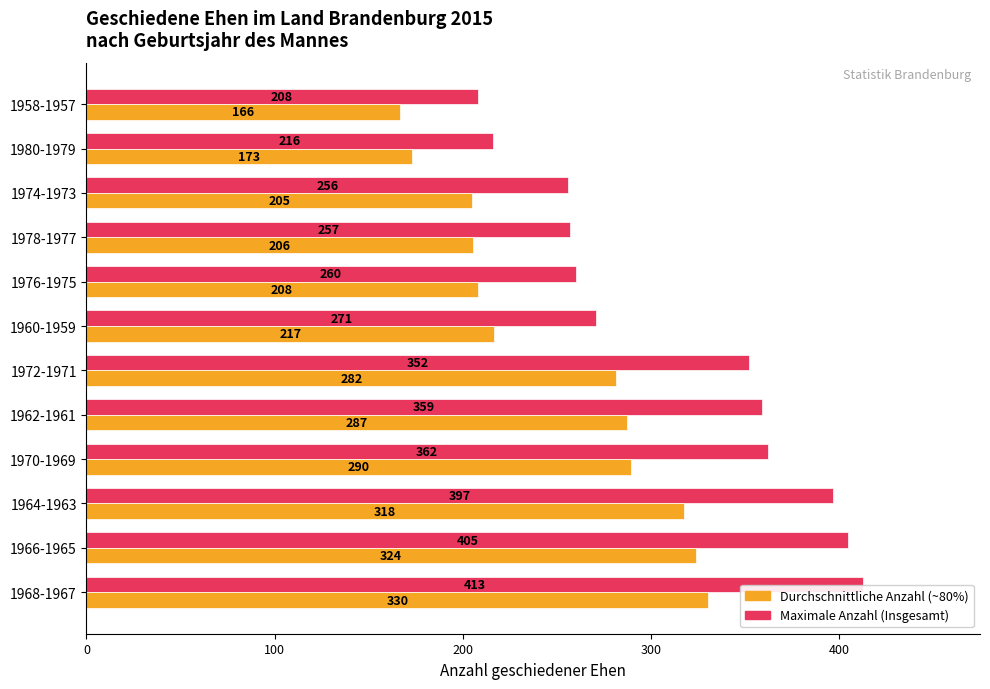

What is the difference between the highest and lowest values at 1966-1965?

81.0